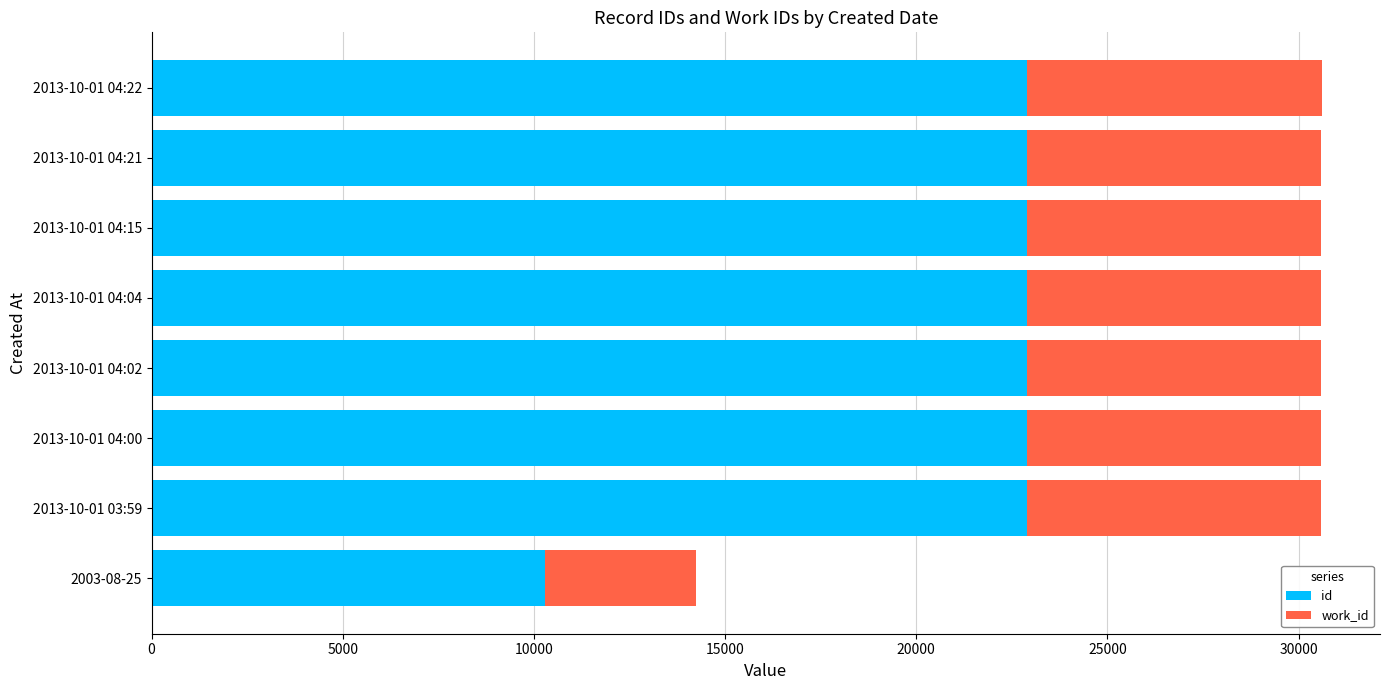

How many data points in id are less than 22896?

4